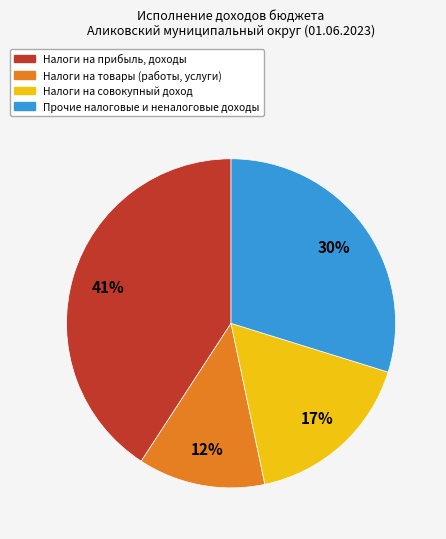

Is Прочие налоговые и неналоговые доходы the majority of the pie?

No